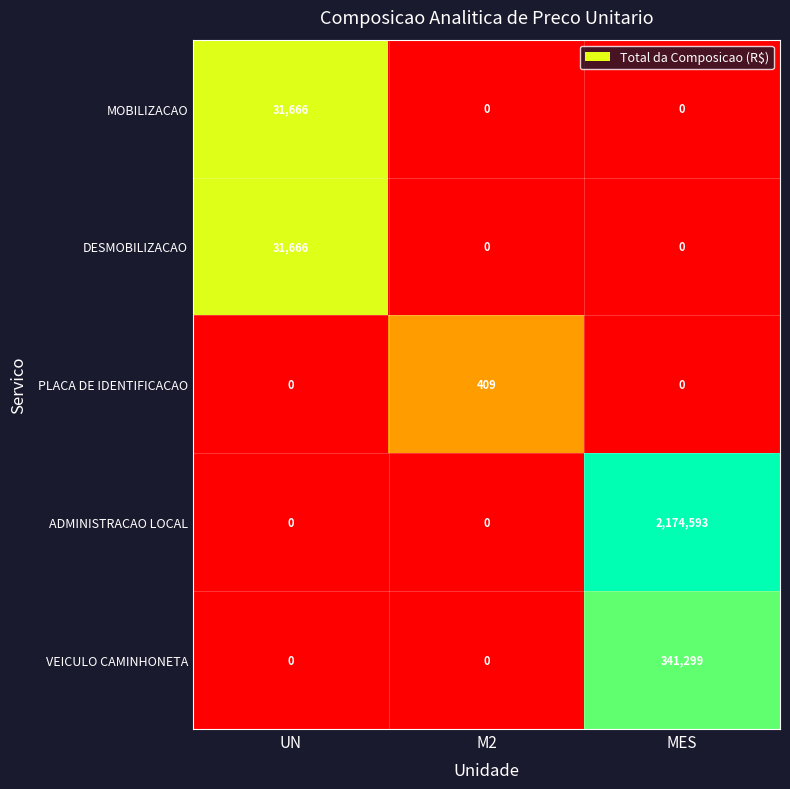

Which series has the widest spread of values?

ADMINISTRACAO LOCAL